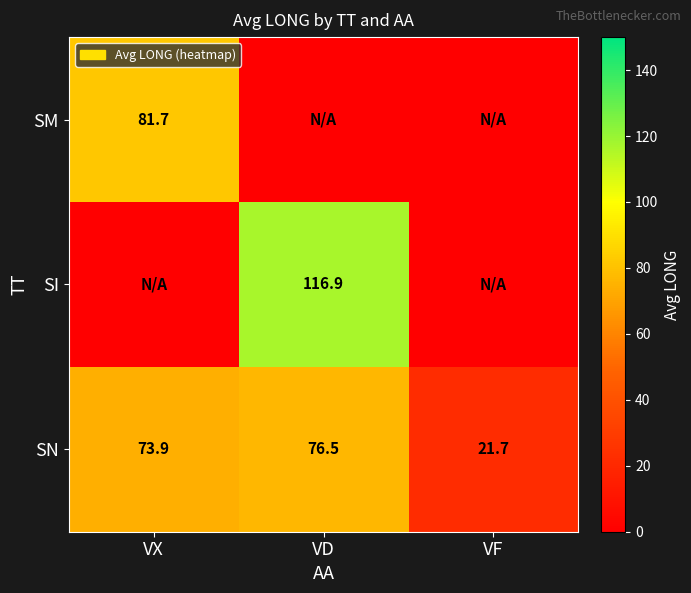

The value of SM at VX is 24.2. True or false?

False